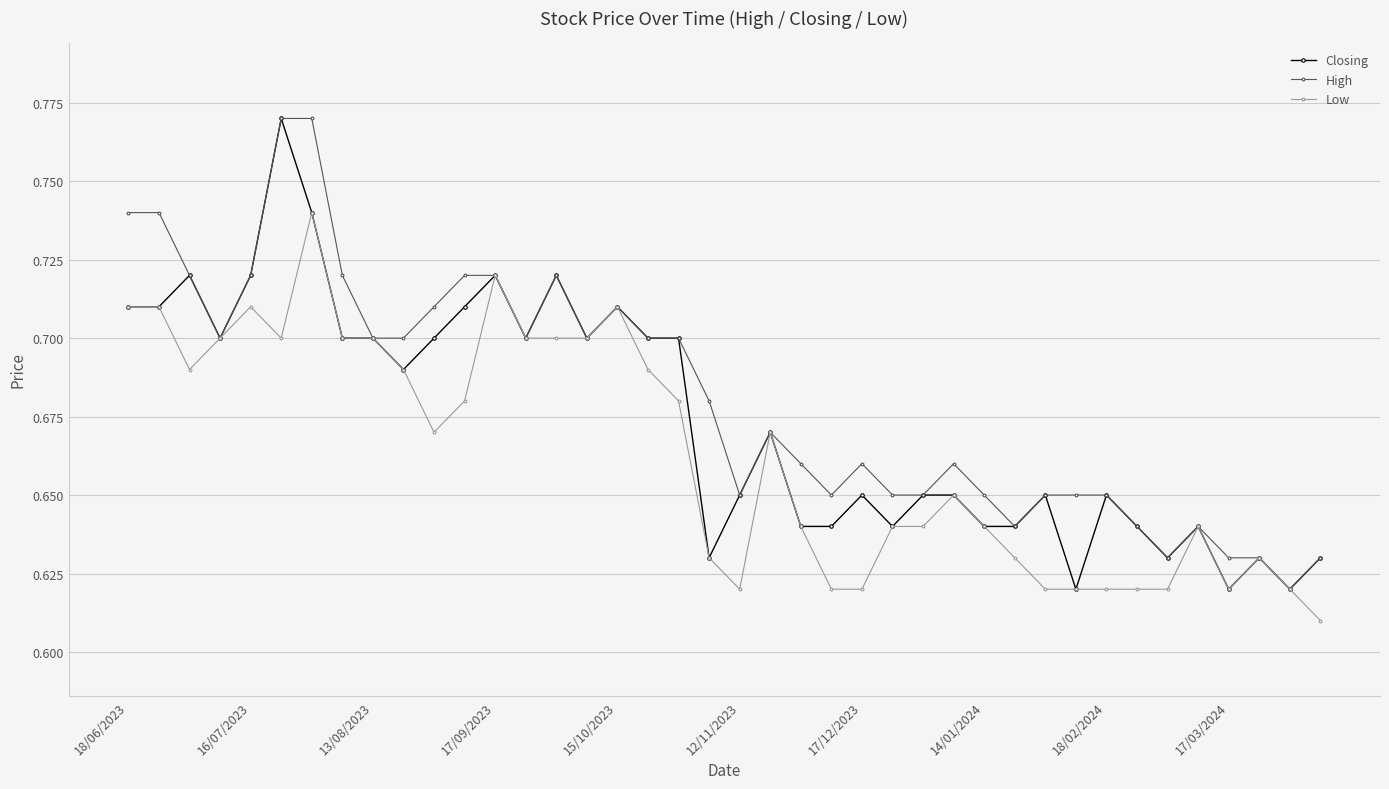

True or false: Low has more than 2 interior local peaks.

True